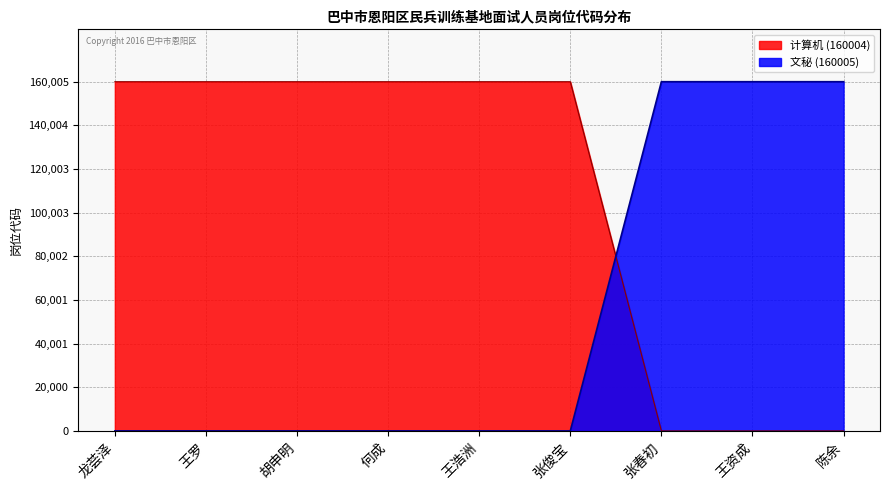

Is it true that 计算机 (160004) equals 0 at 陈余?

True